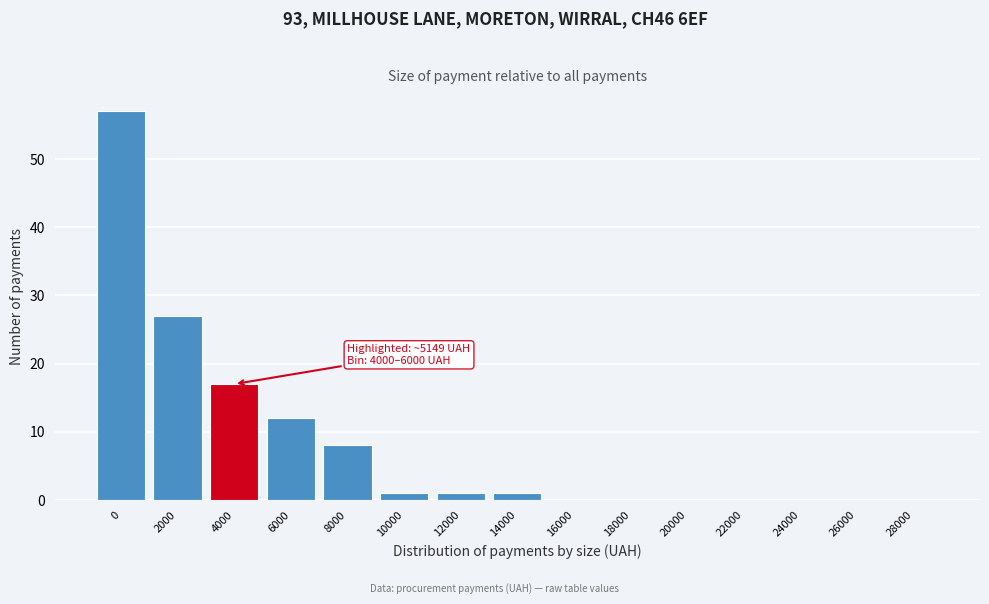

Reading right to left, extract all data points from this chart.

28000=0	26000=0	24000=0	22000=0	20000=0	18000=0	16000=0	14000=1	12000=1	10000=1	8000=8	6000=12	4000=17	2000=27	0=57